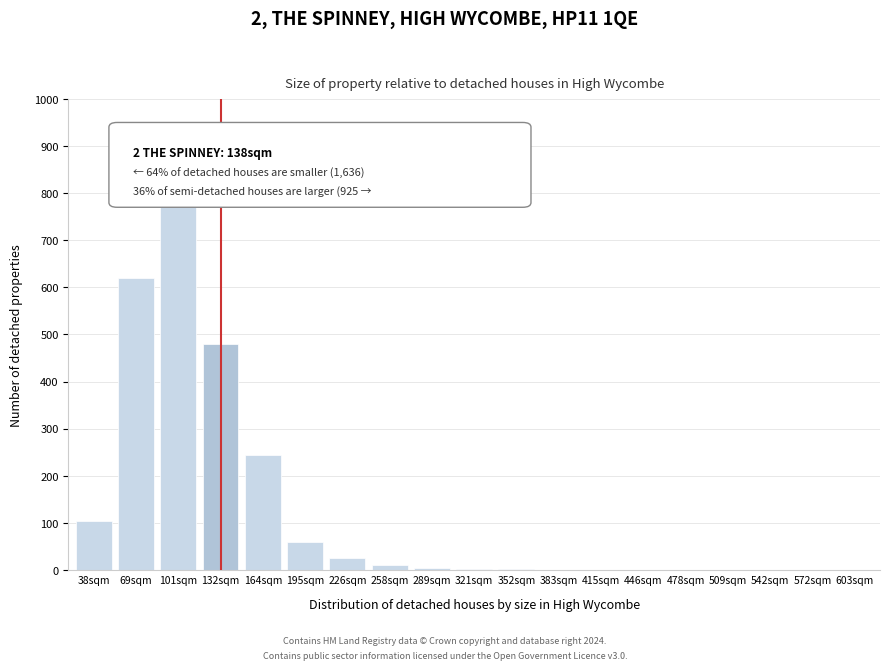

What is the sum of all values?

2358